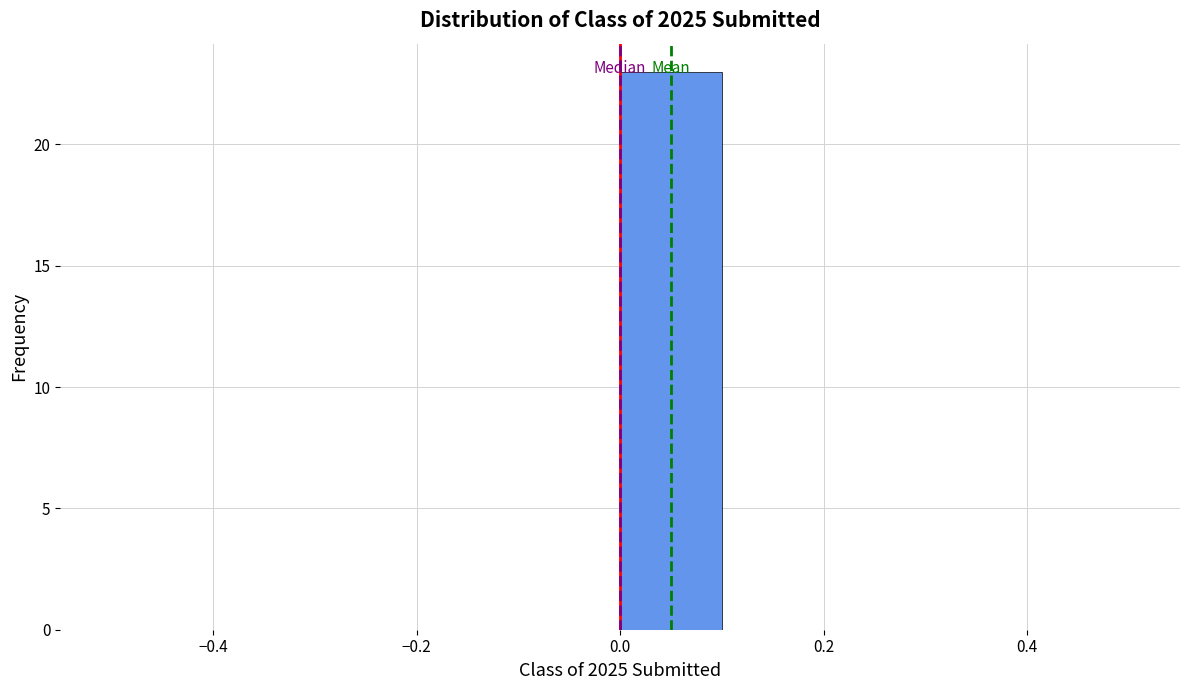

Which range on the x-axis has the tallest bar?

0.0 to 0.1